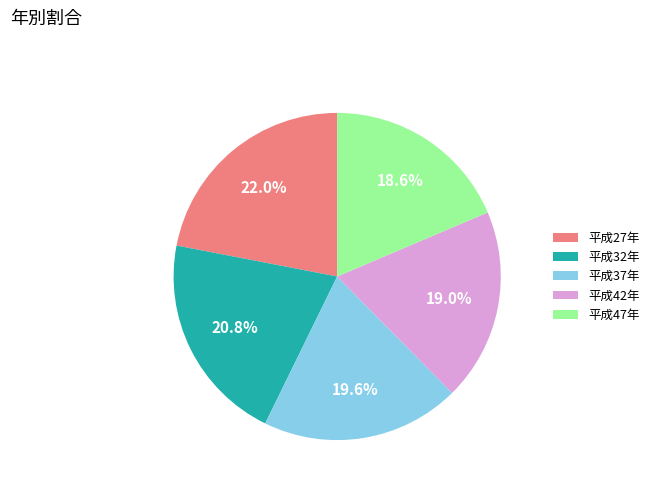

To the nearest percent, what is the combined percentage of 平成47年 and 平成42年?

38%